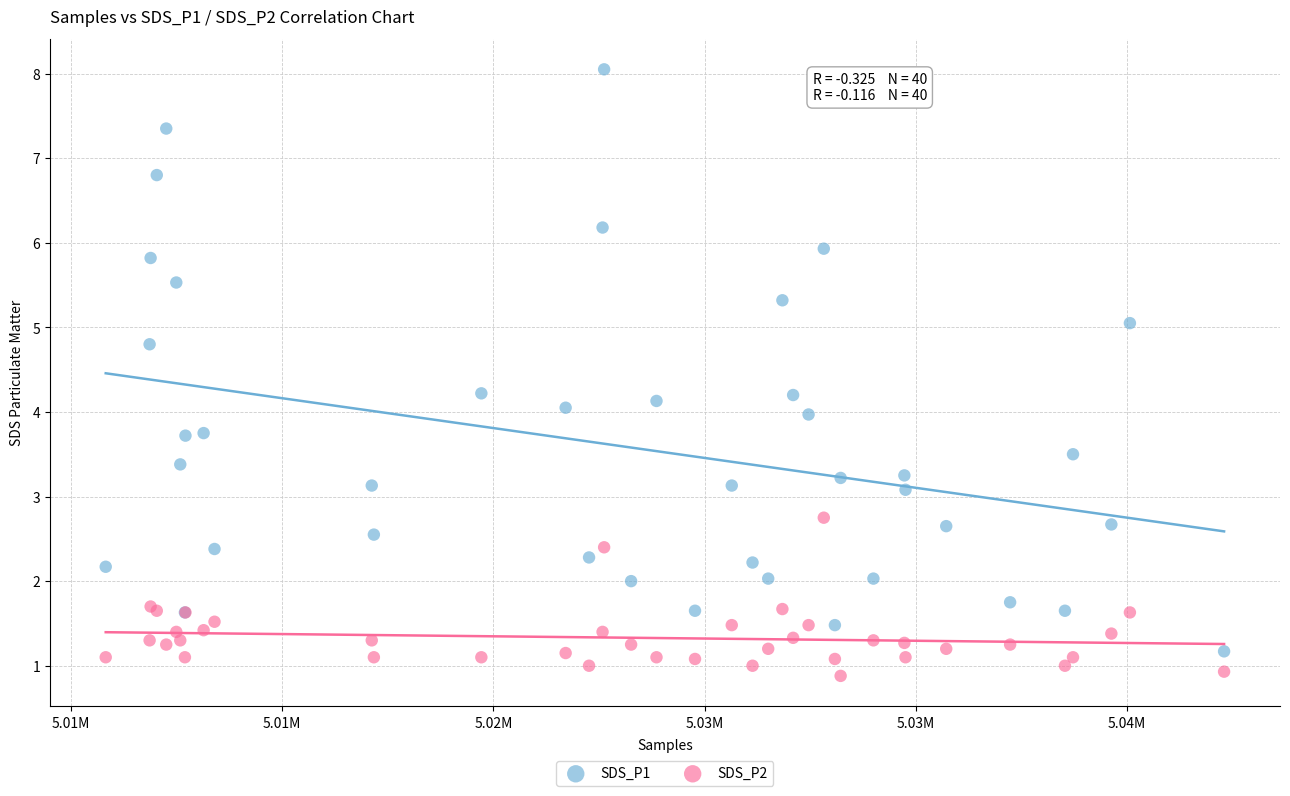

What is the X range (max minus min) for the scatter plot?

26480.0